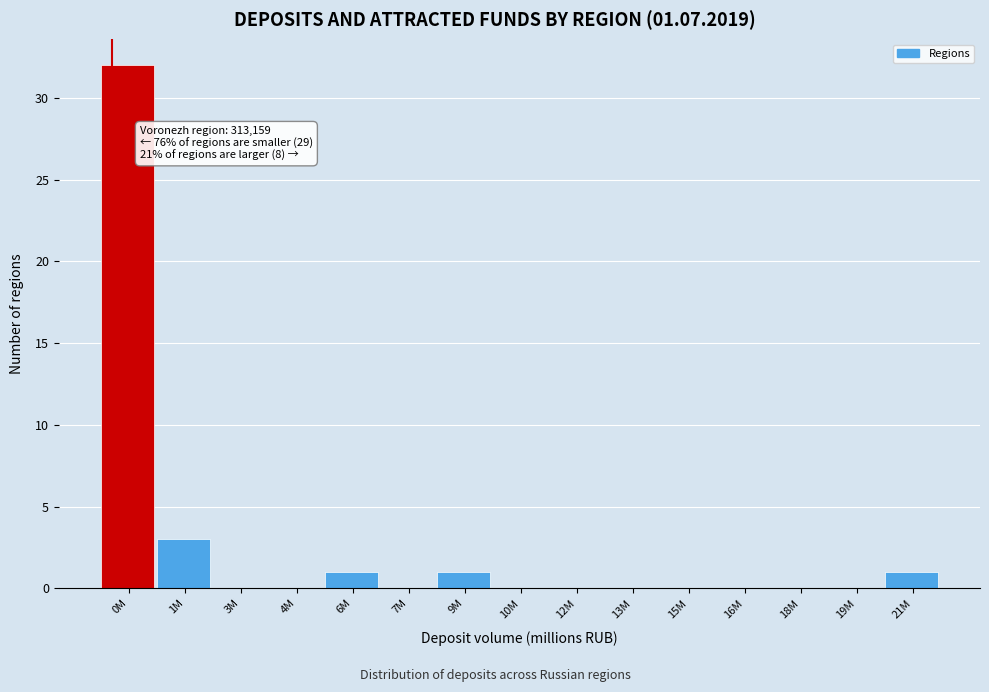

Reading left to right, extract all data points from this chart.

0M=32	1M=3	3M=0	4M=0	6M=1	7M=0	9M=1	10M=0	12M=0	13M=0	15M=0	16M=0	18M=0	19M=0	21M=1